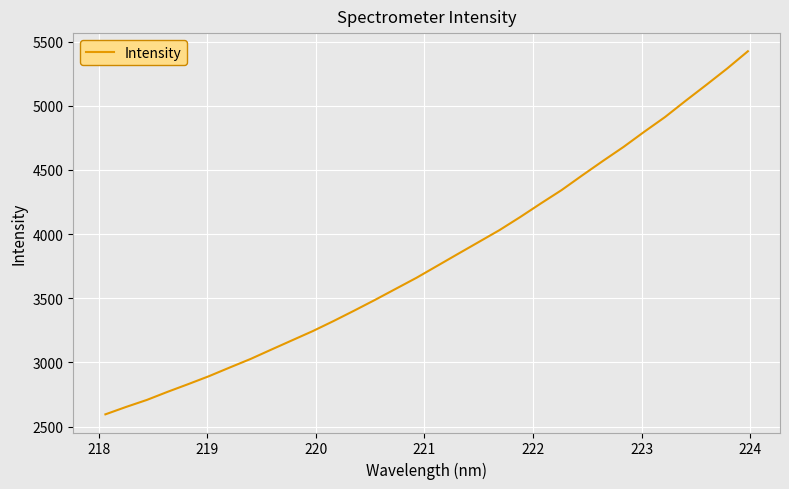

What is the maximum value shown in the chart?

5424.4